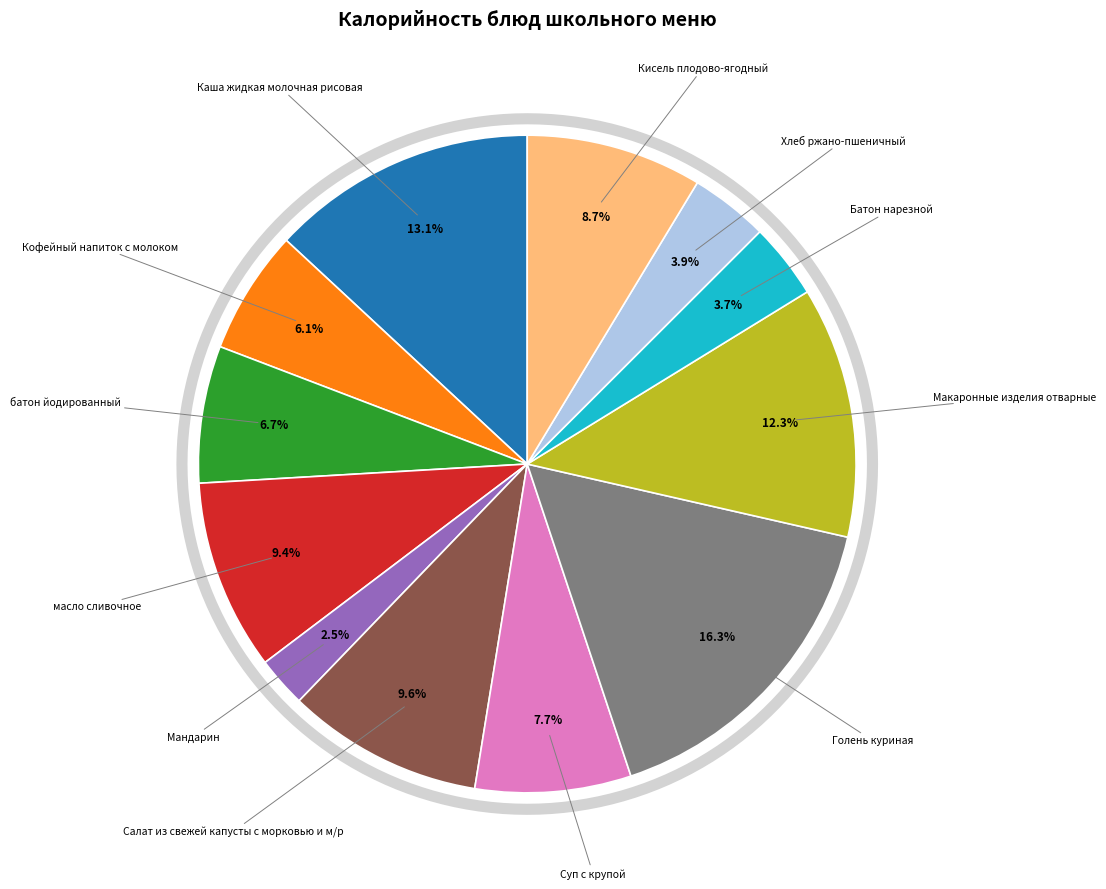

Rank the categories by value from lowest to highest.

Мандарин, Батон нарезной, Хлеб ржано-пшеничный, Кофейный напиток с молоком, батон йодированный, Суп с крупой, Кисель плодово-ягодный, масло сливочное, Салат из свежей капусты с морковью и м/р, Макаронные изделия отварные, Каша жидкая молочная рисовая, Голень куриная